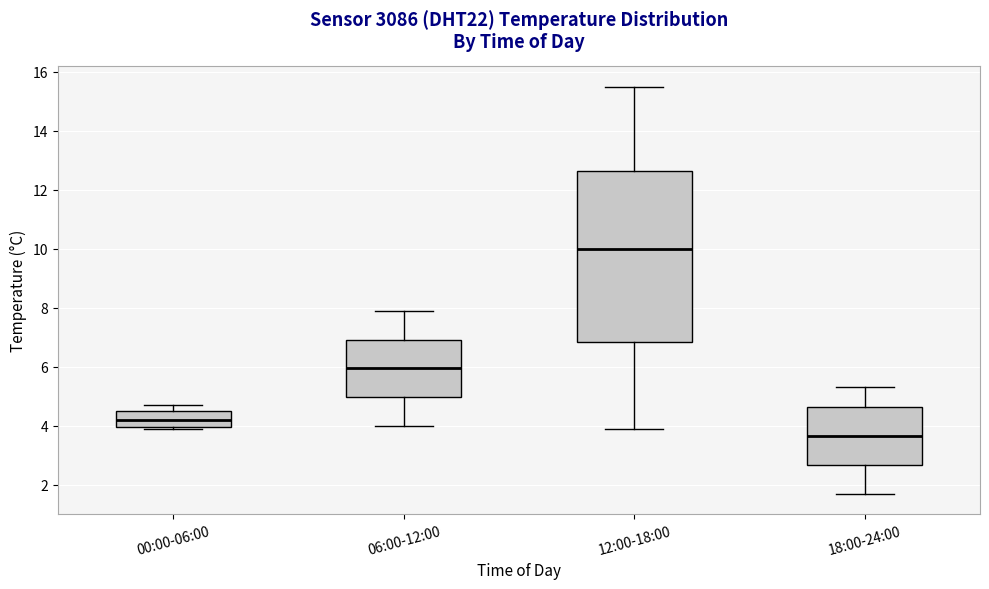

Which box is the tallest, from its lower edge to its upper edge?

12:00-18:00